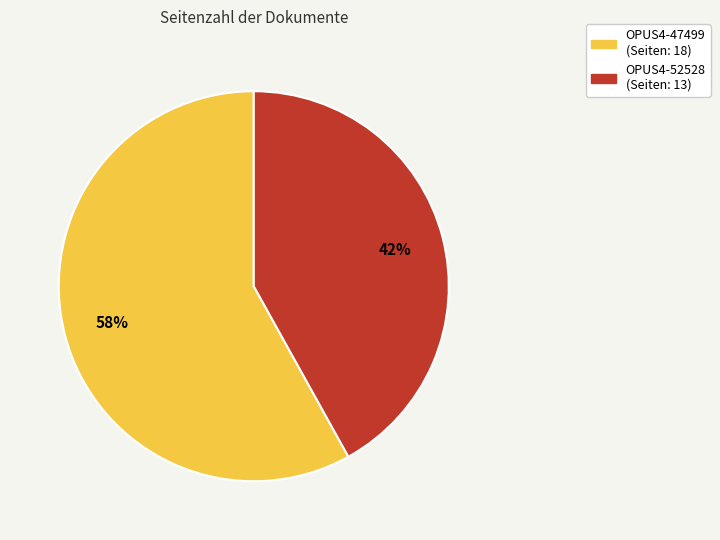

Which slice is the smallest?

OPUS4-52528